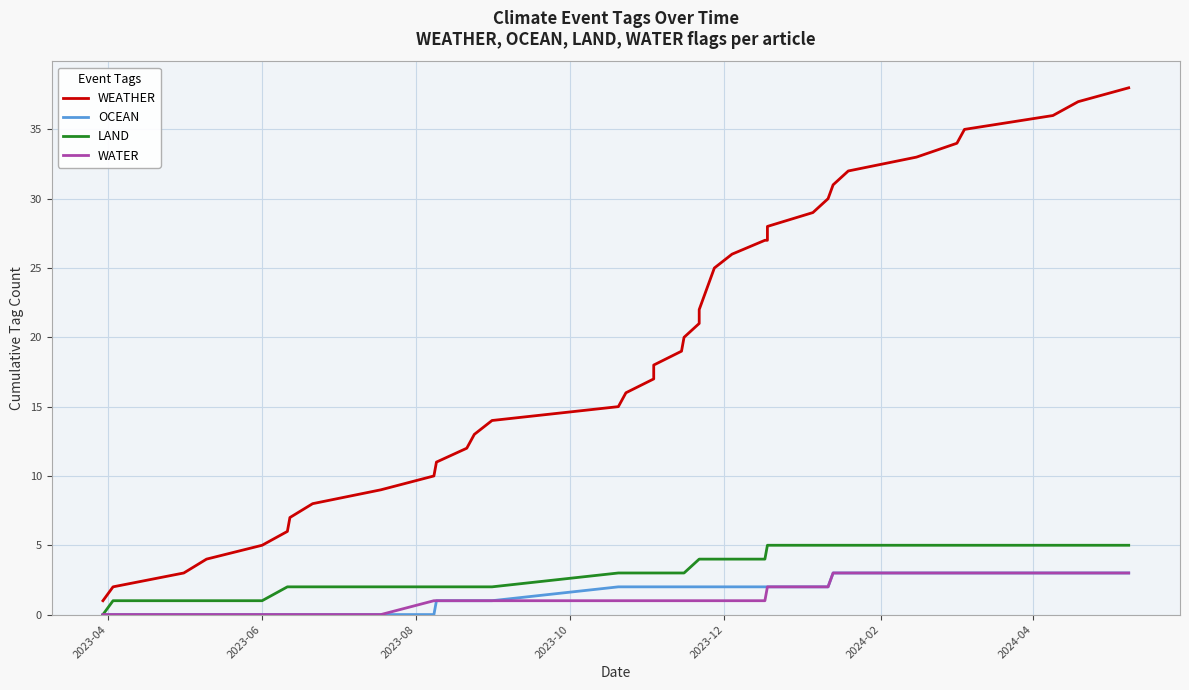

The value of WEATHER at 30 is 6. True or false?

False